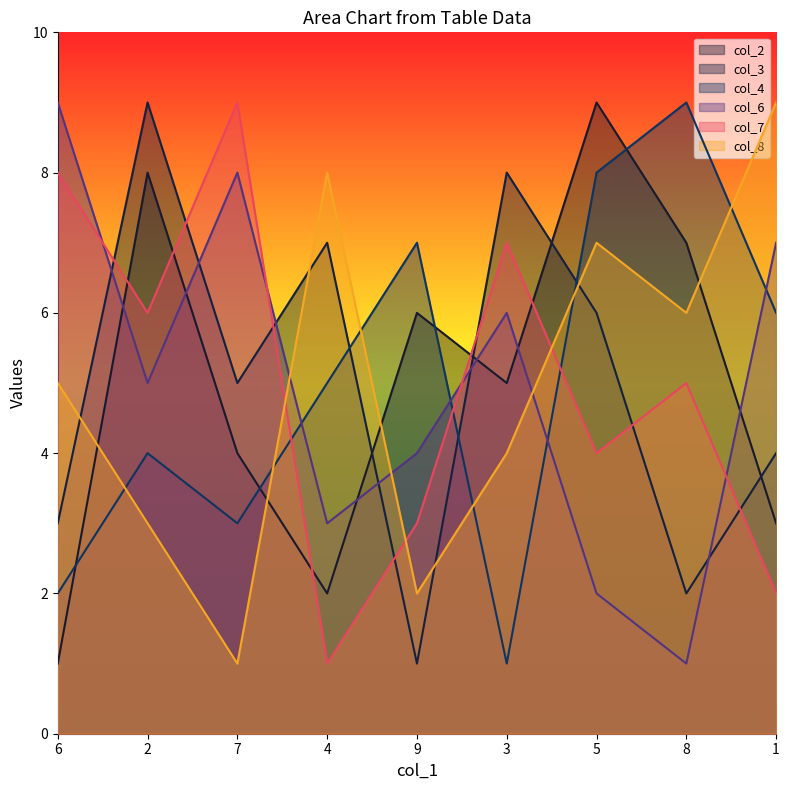

How many col_8 values are between 3 and 7?

5